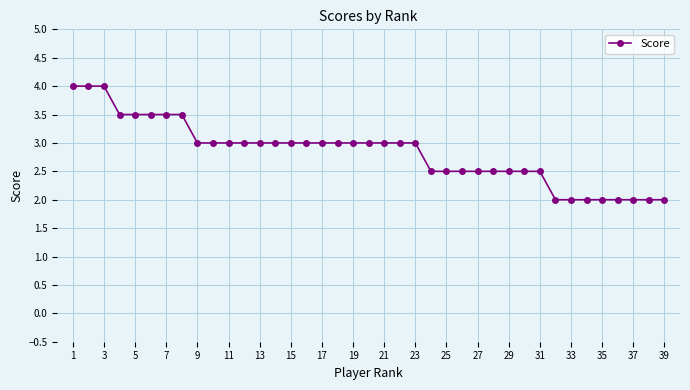

How many values are below 3?

16